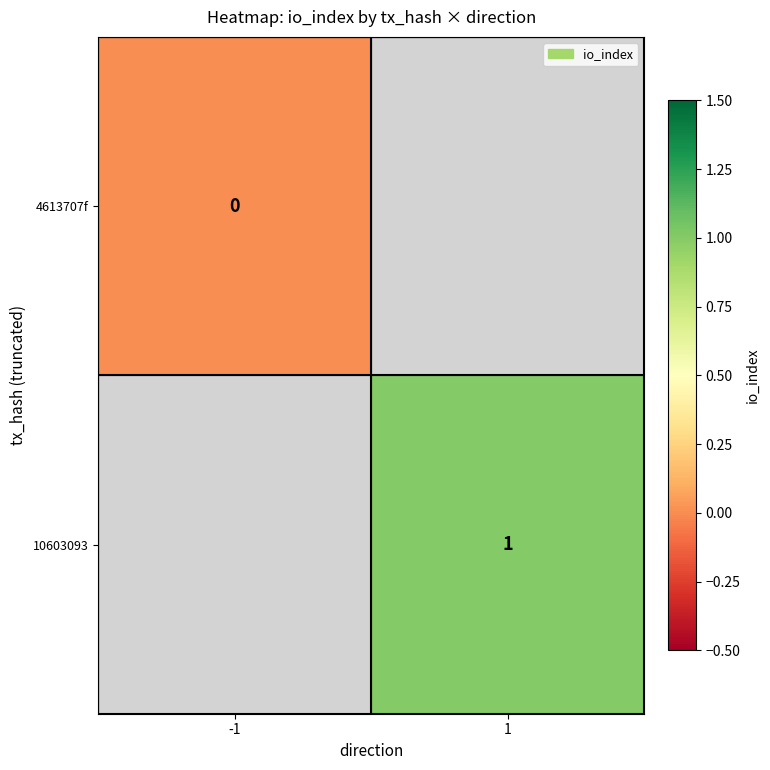

The 10603093 series shows 2 at 1. True or false?

False